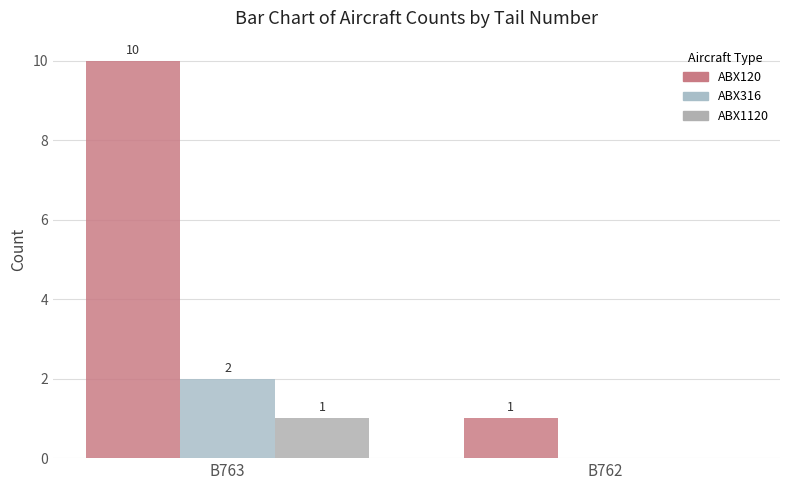

What is the value of the ABX120 bar at the 2nd from the left?

1